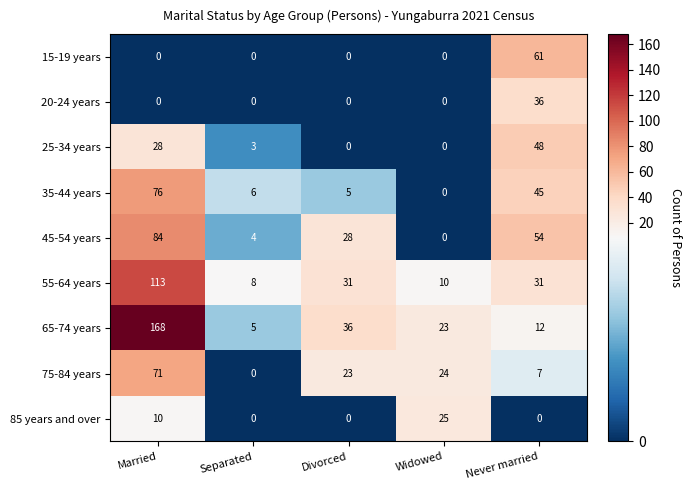

What is the sum of all 45-54 years values?

170